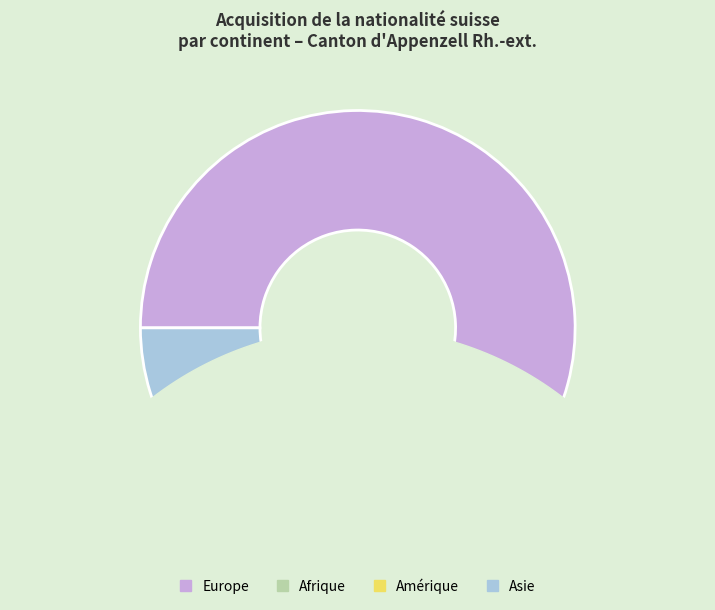

Between Afrique and Amérique, which is larger?

Amérique